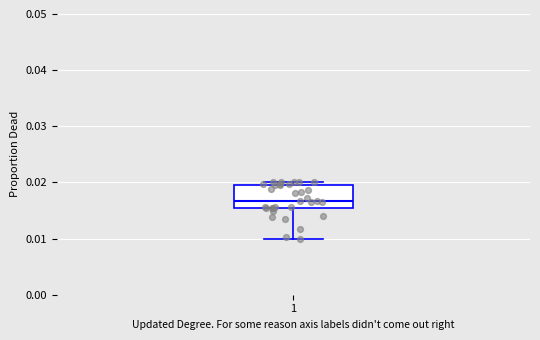

Where is the upper edge of the box at x = 1 on the y-axis? The values are not printed on the chart, so give them approximately, as read against the axis.

0.020